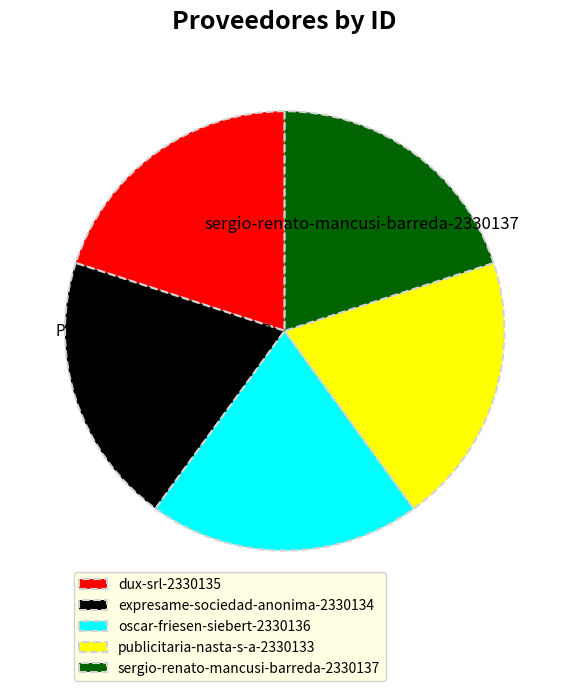

Does sergio-renato-mancusi-barreda-2330137 account for over 50% of the chart?

No